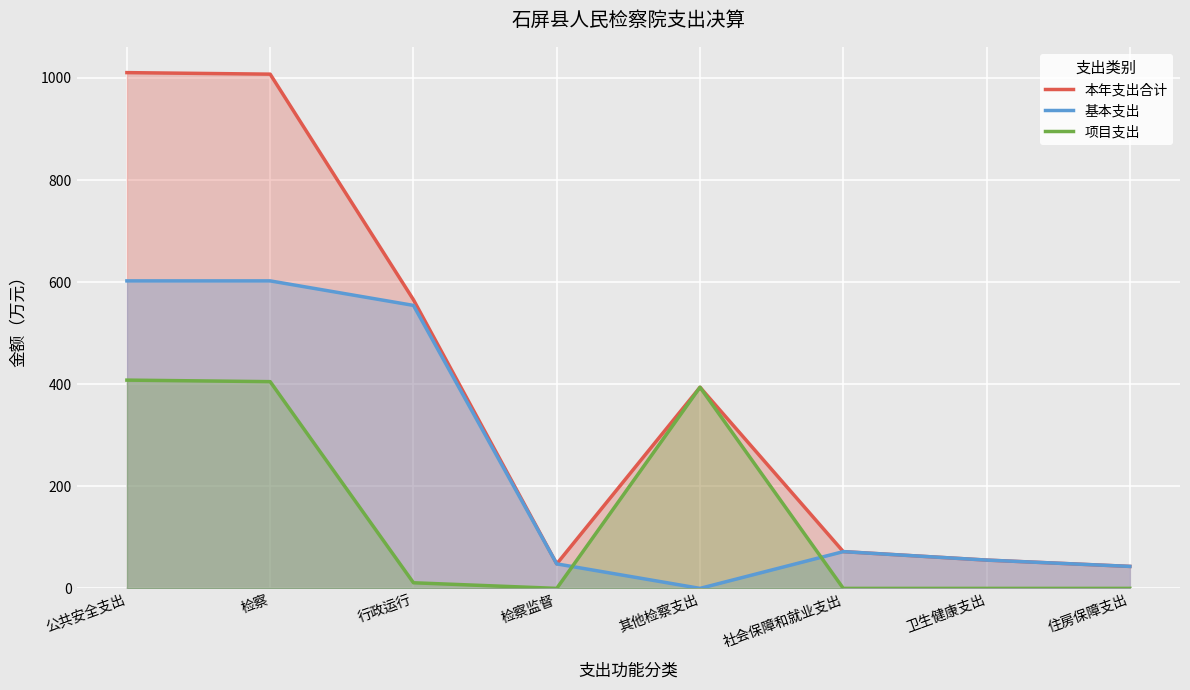

What is the label of the 2nd point from the right?

卫生健康支出